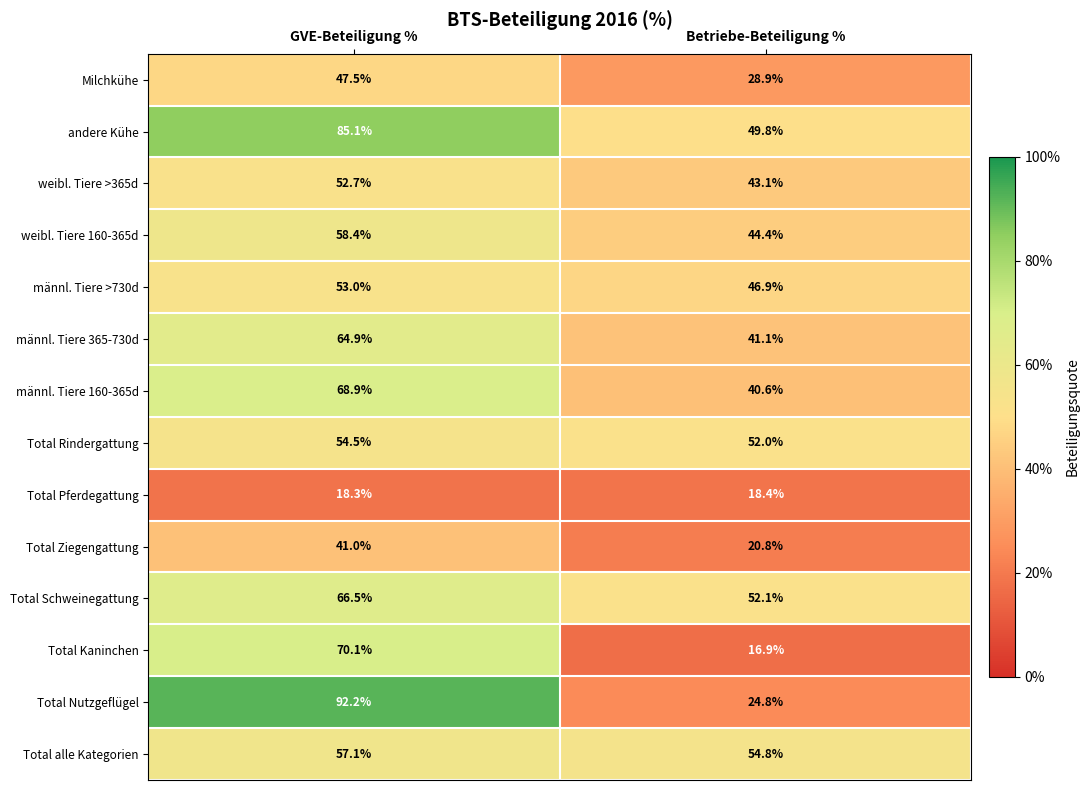

Which series has the largest range (max minus min)?

Total Nutzgeflügel